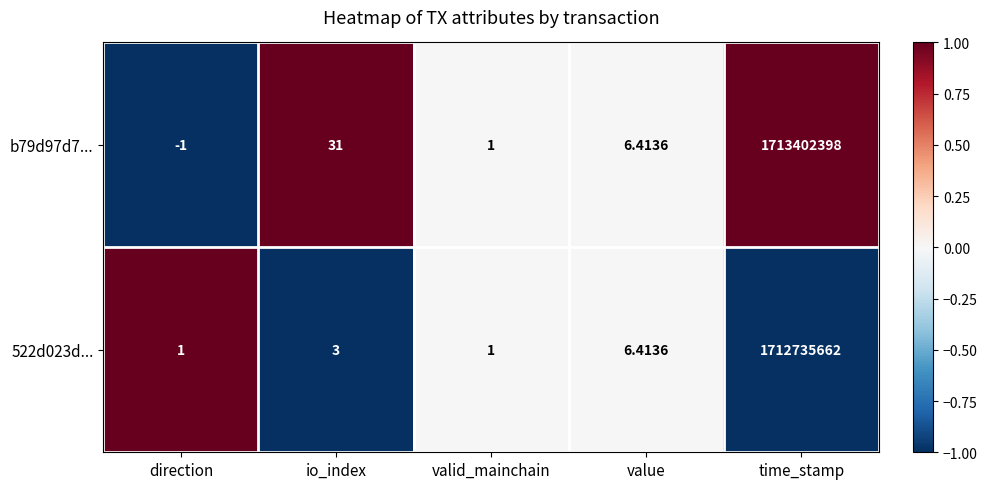

At which label does b79d97d7... first exceed 6?

io_index